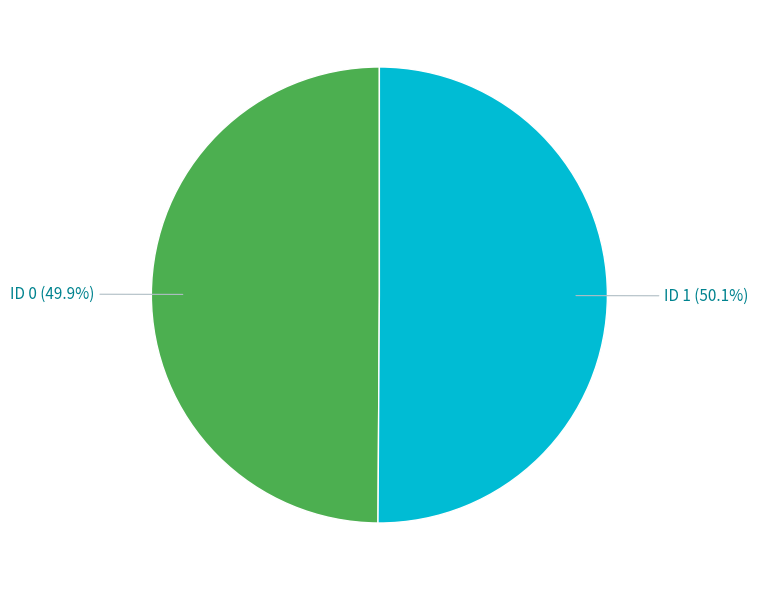

Does any single category account for the majority?

Yes